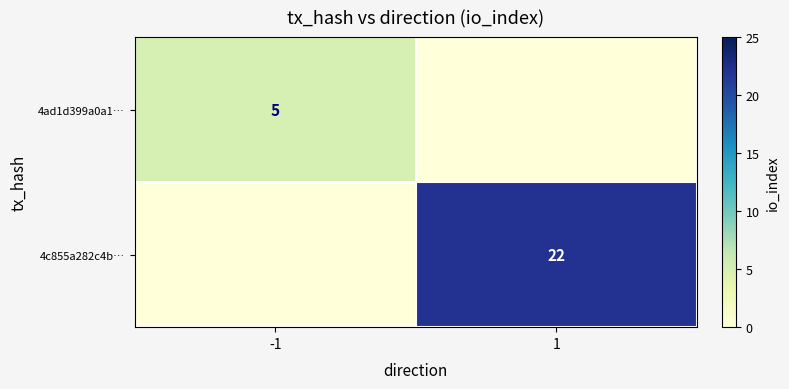

Is the value of 4ad1d399a0a1… at -1 greater than the value of 4c855a282c4b… at 1?

No